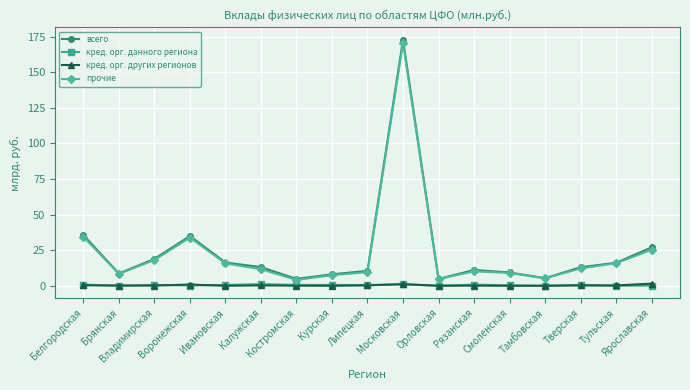

What is the maximum value shown in the chart?

172.7